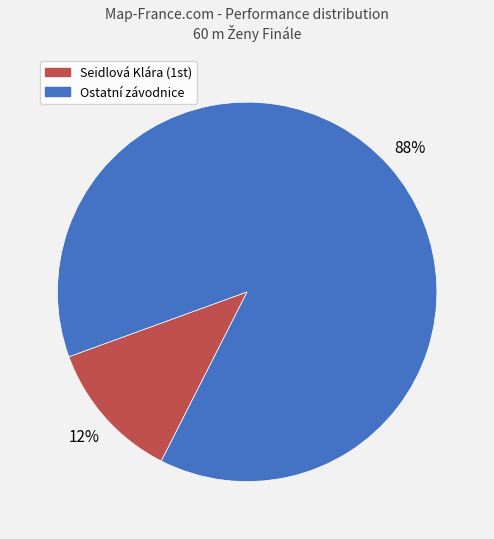

To the nearest percent, what is the difference between the largest and smallest slice percentages?

76%